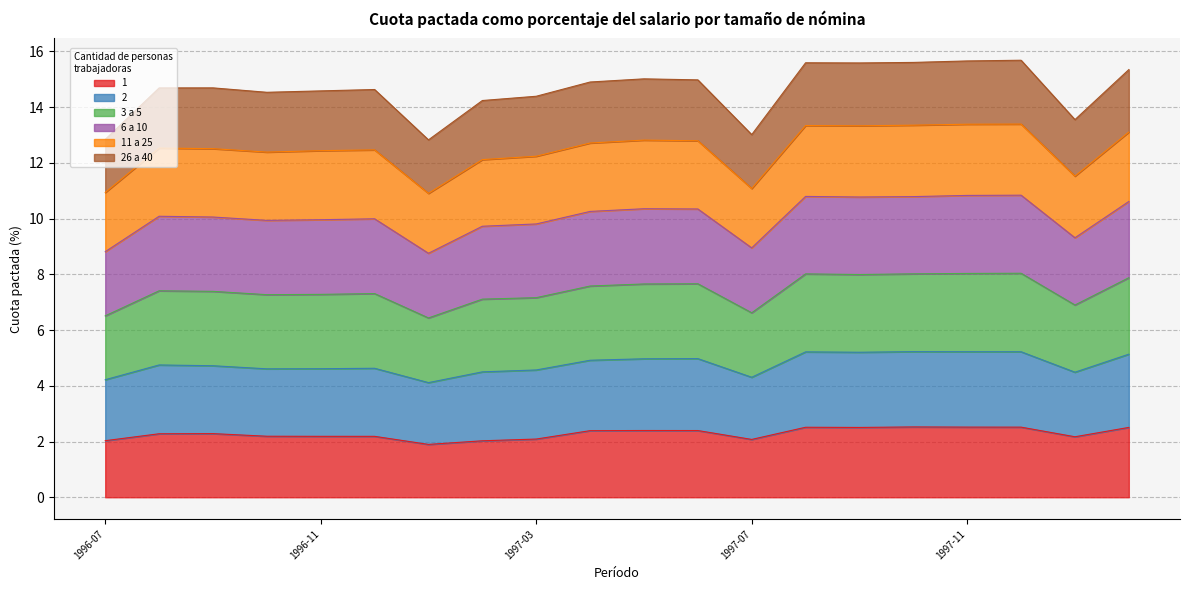

At which category does 26 a 40 reach its first local peak?

1996-08